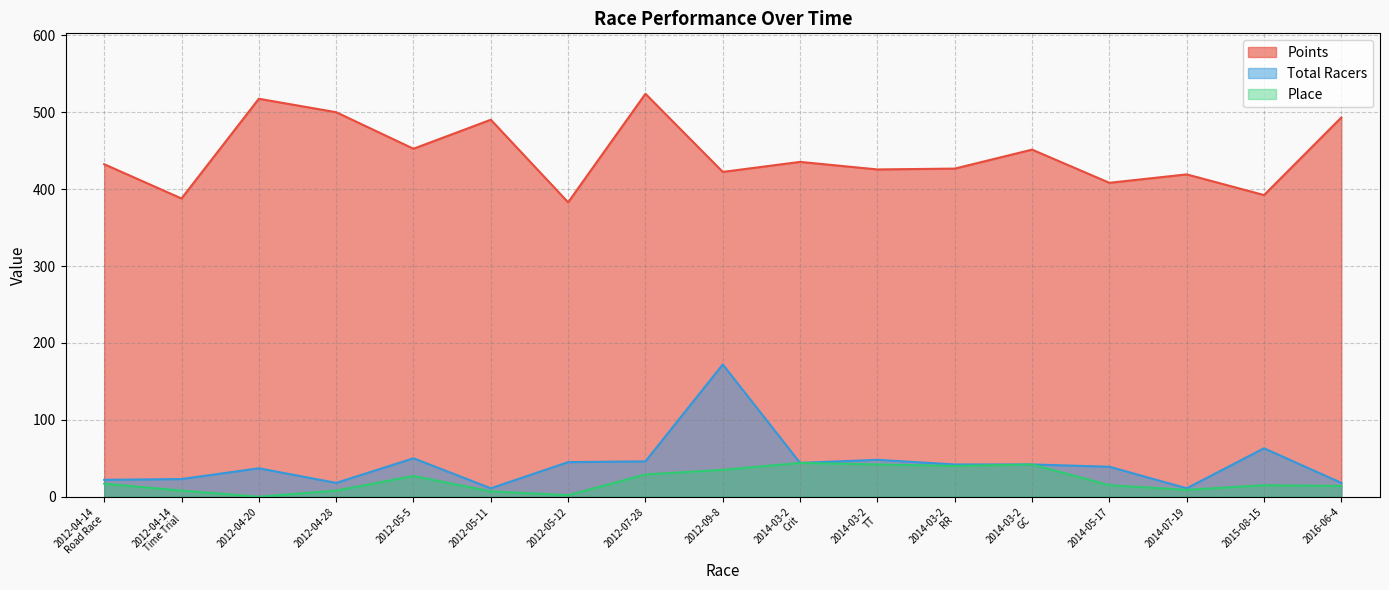

At which label is Place closest to 22?

2012-04-14
Road Race